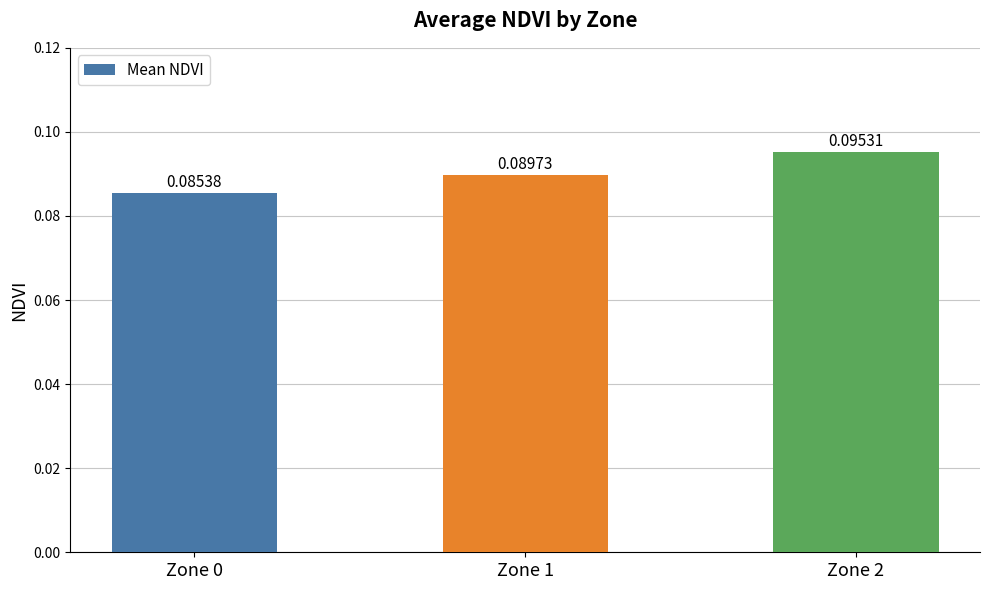

How many categories are shown in the chart?

3